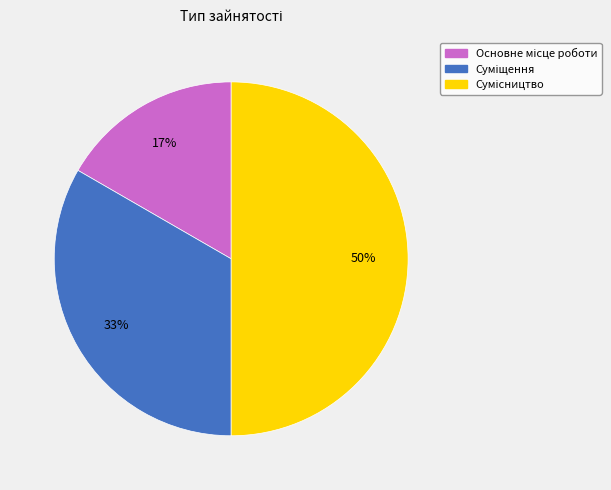

To the nearest percent, what is the difference between the largest and smallest slice percentages?

33%